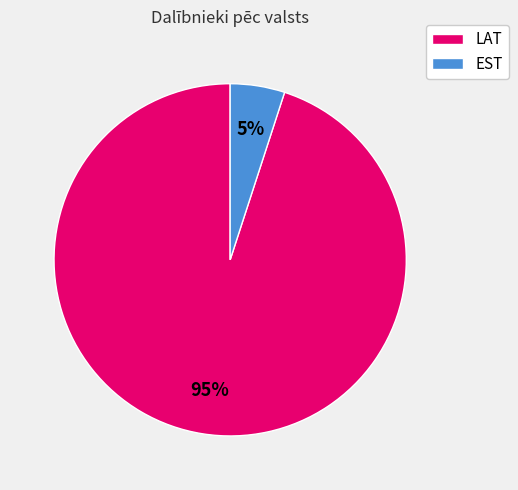

To the nearest percent, what is the combined percentage of EST and LAT?

100%